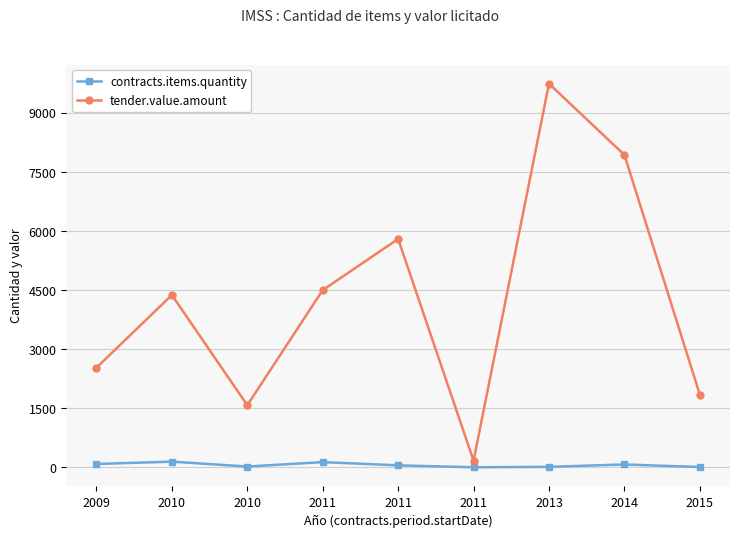

Read the contracts.items.quantity value at 2011.

132.0